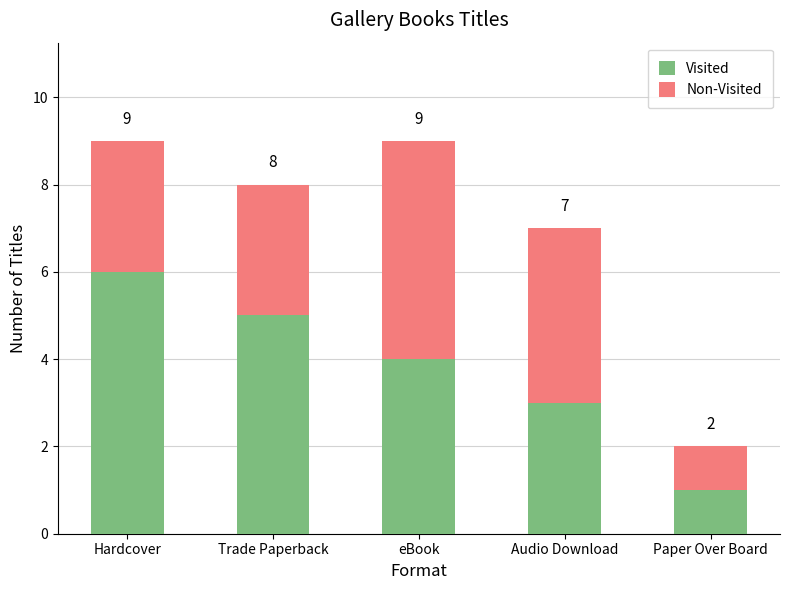

What is the value of the Visited bar at the 2nd from the left?

5